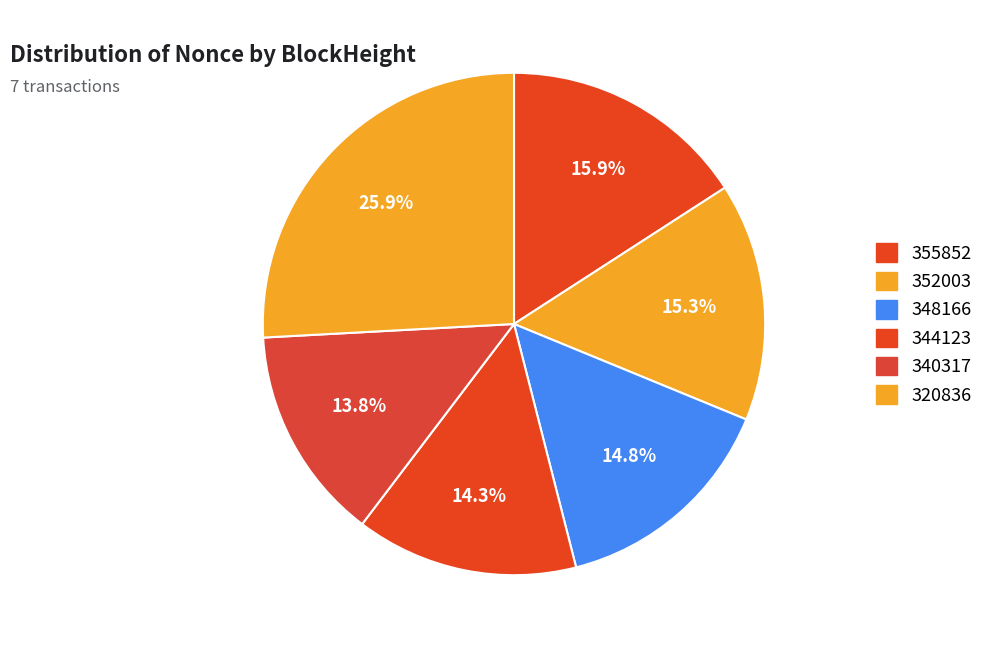

How many segments does this pie chart have?

6